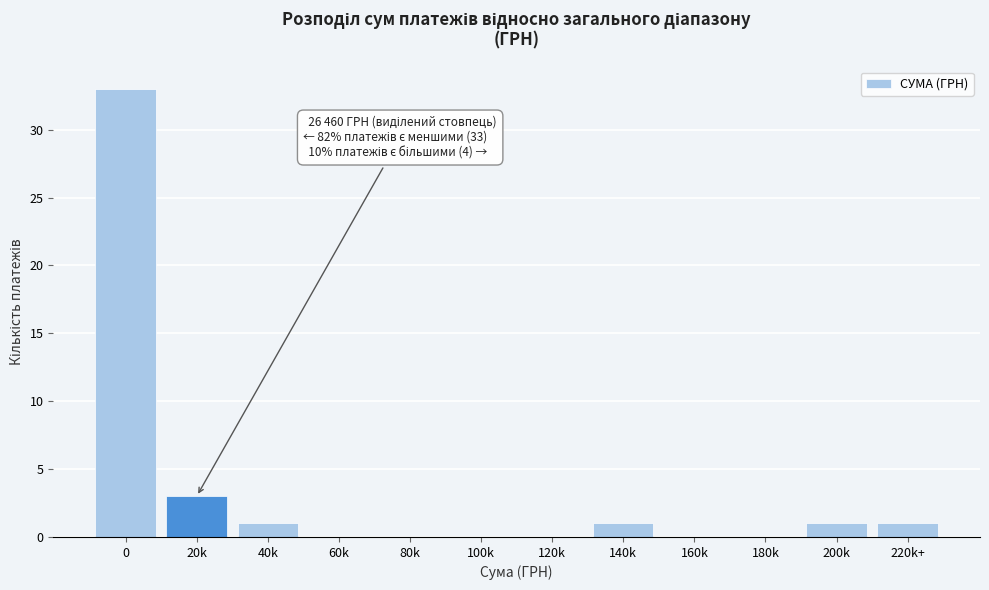

Reading right to left, transcribe all the data shown in this chart.

220k+=1	200k=1	180k=0	160k=0	140k=1	120k=0	100k=0	80k=0	60k=0	40k=1	20k=3	0=33